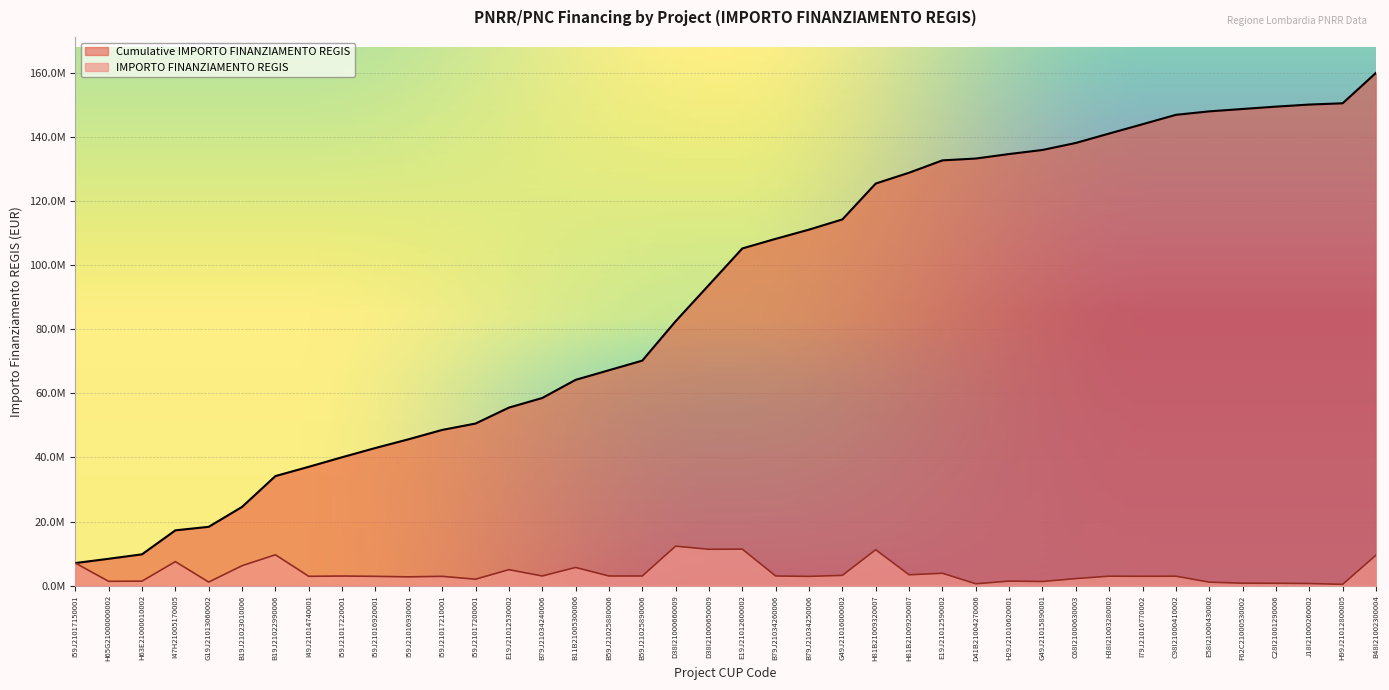

List the labels in order of value, smallest first.

H99J21012800005, D41B21004270006, J18I21000260002, C28I21001290006, F62C21000530002, E58I21000430002, G19J21013060002, G49J21015890001, H65G21000000002, H63E21000010002, H29J21010620001, I59J21017200001, C68I21000630003, I59J21016930001, B79J21034250006, I59J21016920001, I59J21017210001, I49J21014740001, I79J21016770002, C98I21000410002, H38I21003280002, I59J21017220001, B79J21034240006, B59J21025880006, B59J21025890006, B79J21034260006, G49J21016000002, H81B21009250007, E19J21012590002, E19J21012530002, B11B21005300006, B19J21023010006, I59J21017150001, I47H21005170005, B48I21002300004, B19J21022990006, H81B21009320007, D38I21000650009, E19J21012600002, D38I21000660009